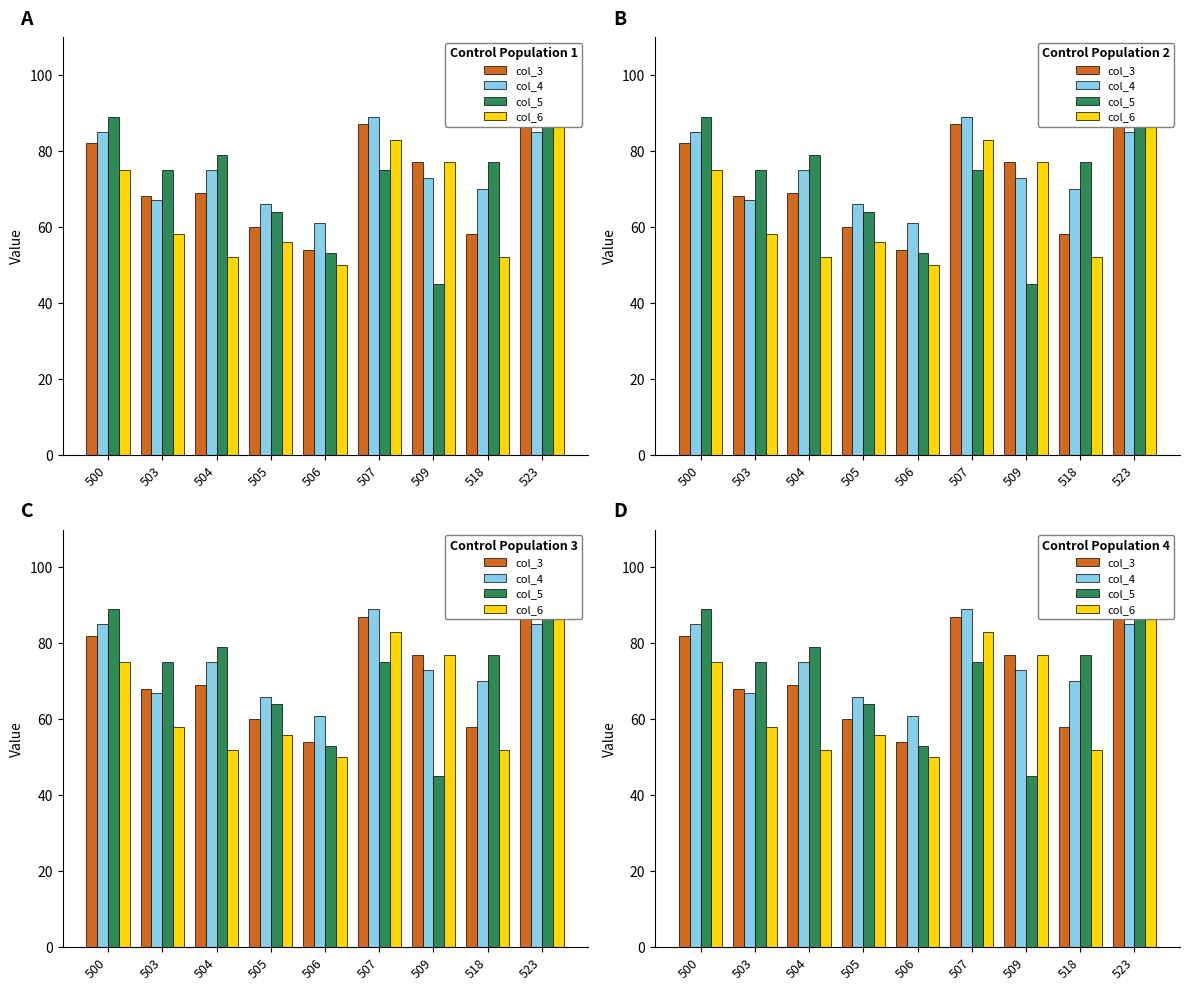

Reading left to right, what are all the values shown in this chart?

col_3: 500=82	503=68	504=69	505=60	506=54	507=87	509=77	518=58	523=95
col_4: 500=85	503=67	504=75	505=66	506=61	507=89	509=73	518=70	523=85
col_5: 500=89	503=75	504=79	505=64	506=53	507=75	509=45	518=77	523=92
col_6: 500=75	503=58	504=52	505=56	506=50	507=83	509=77	518=52	523=91